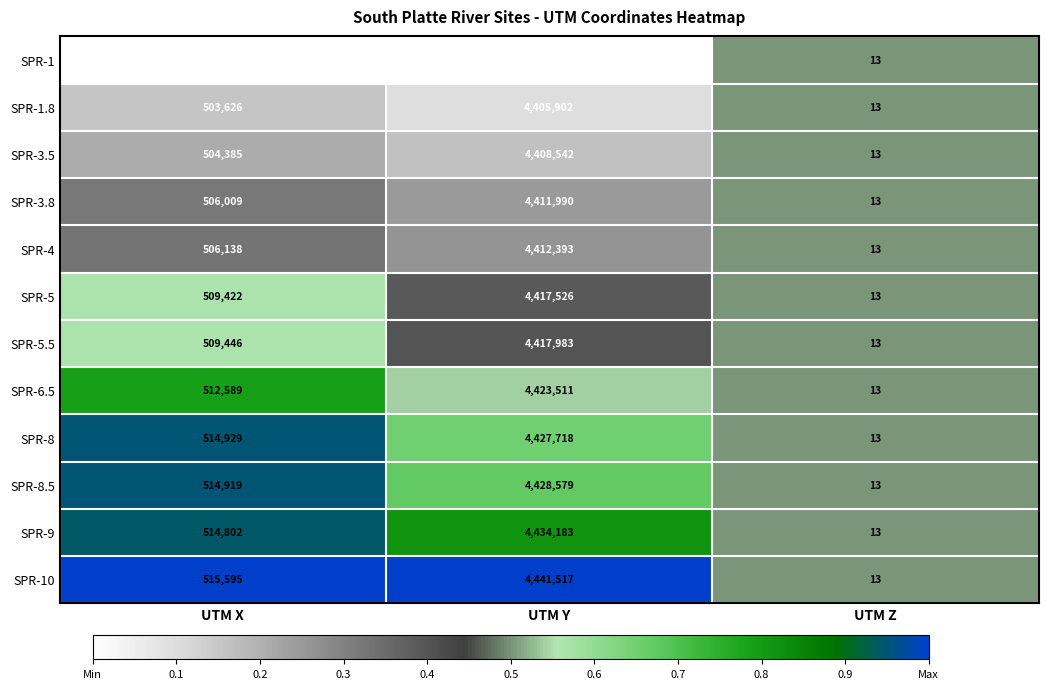

Rank the categories by SPR-10 value from lowest to highest.

UTM Z, UTM X, UTM Y